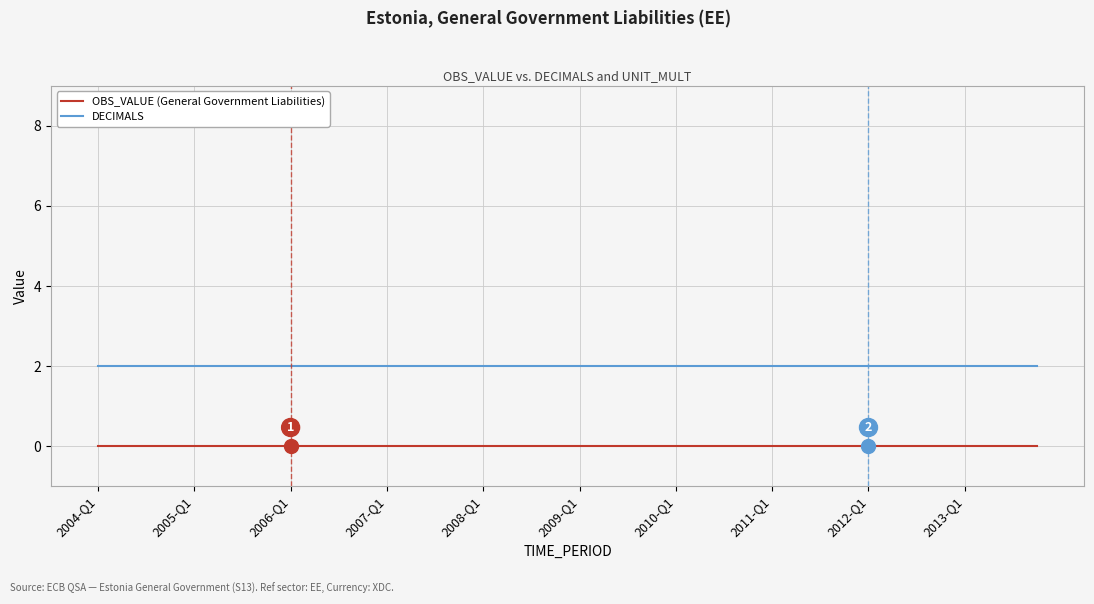

True or false: DECIMALS and OBS_VALUE (General Government Liabilities) cross at least once.

False